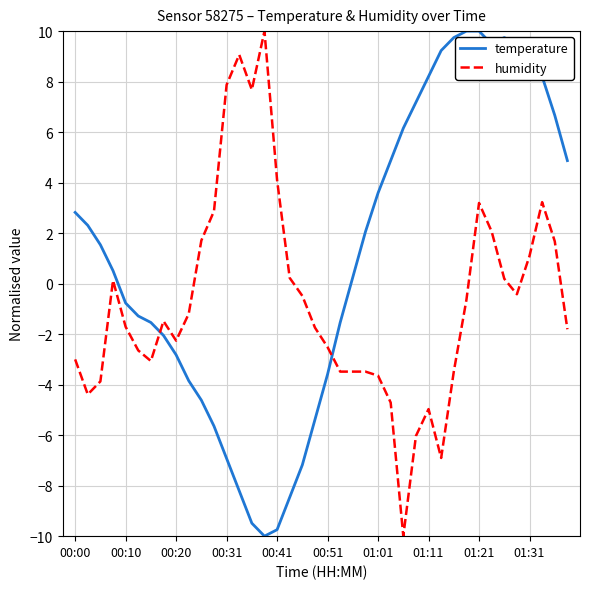

How many values in temperature are below zero?

18